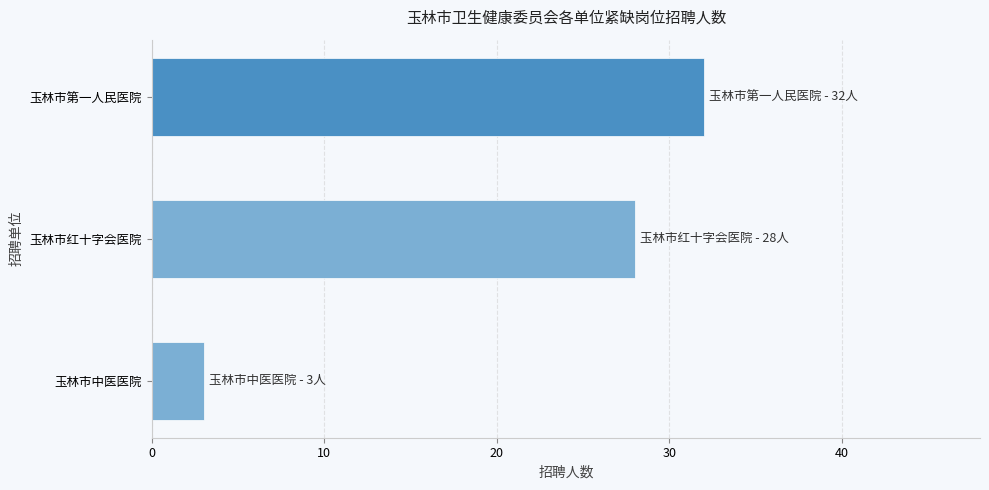

At which label is the value closest to 17?

玉林市红十字会医院